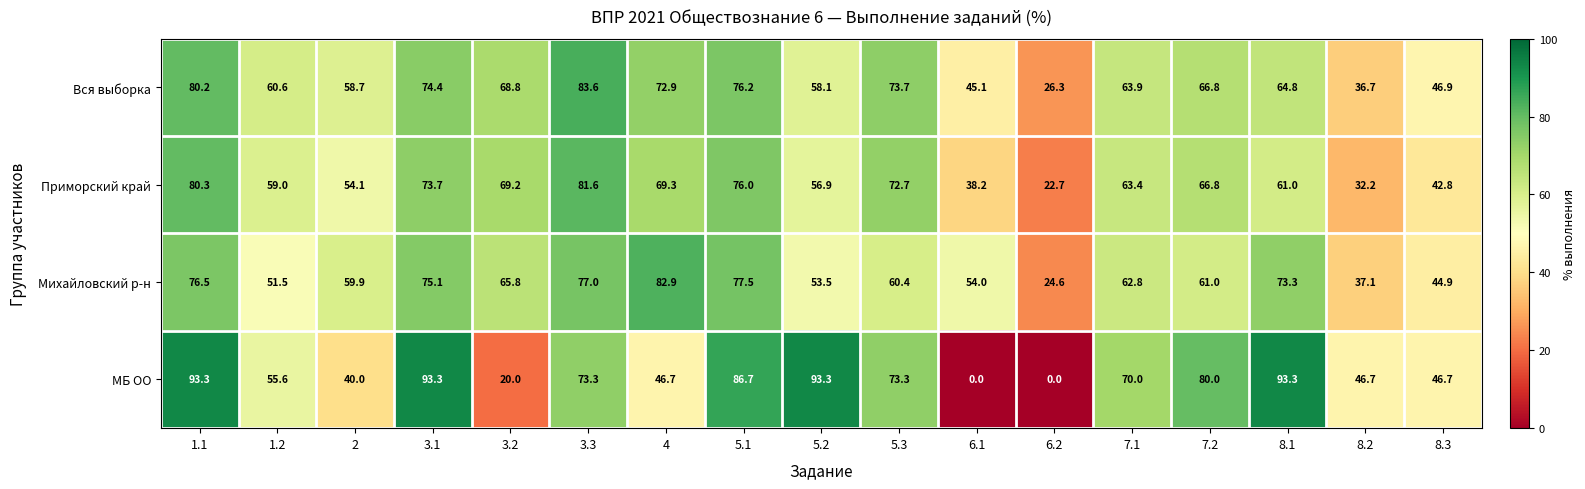

Between 3.3 and 7.1, which series saw the biggest shift?

Вся выборка